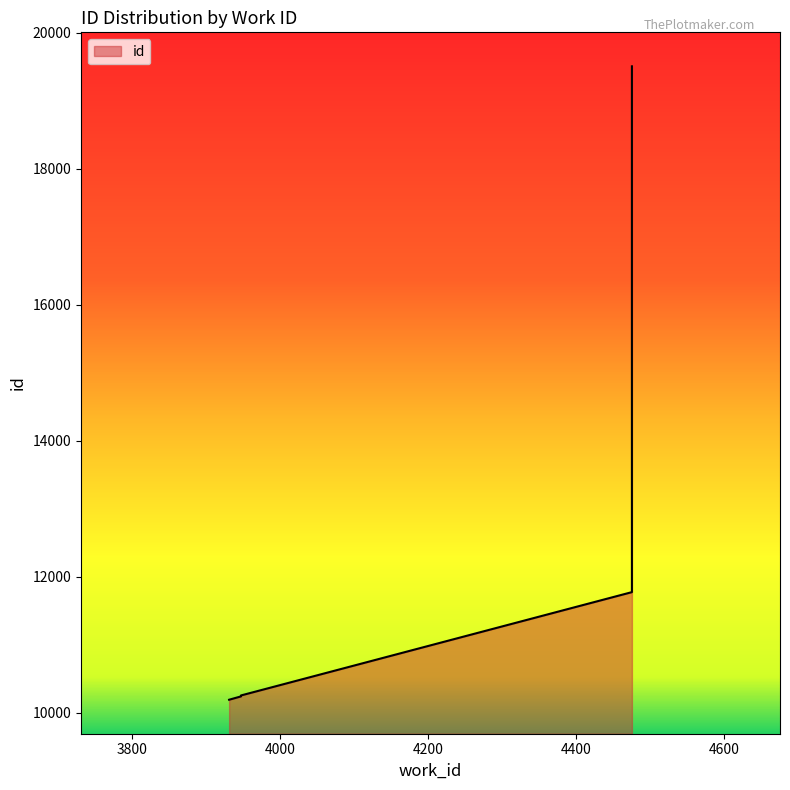

What is the difference between the maximum and minimum values?

9318